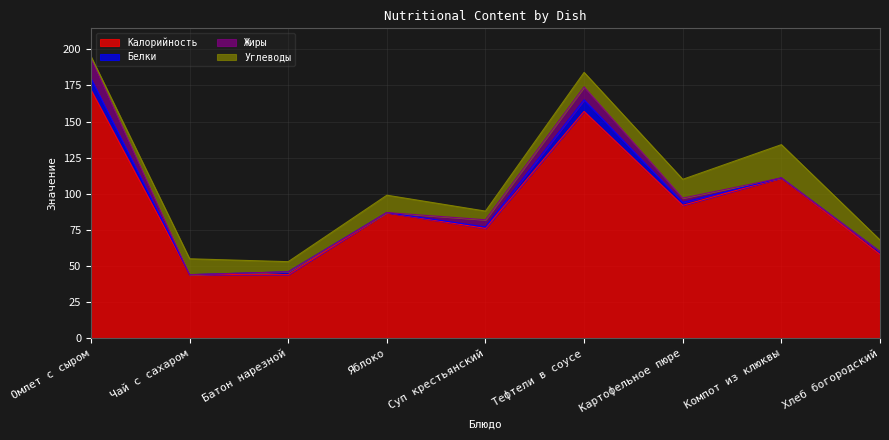

What is the average value of the Калорийность series?

93